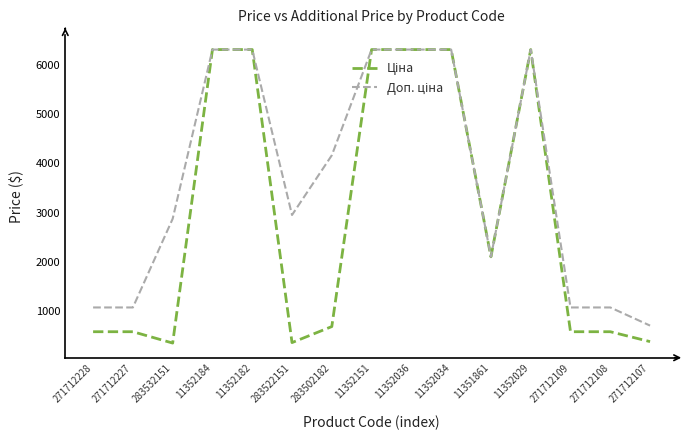

What is the difference between the highest and lowest values at 271712109?

491.7